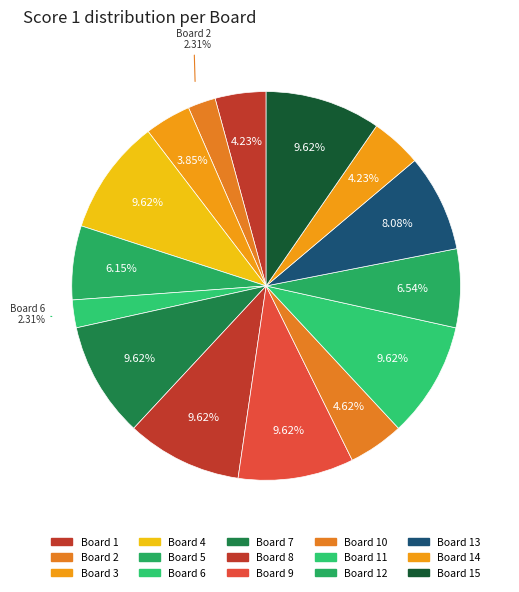

To the nearest percent, what is the average slice percentage?

7%